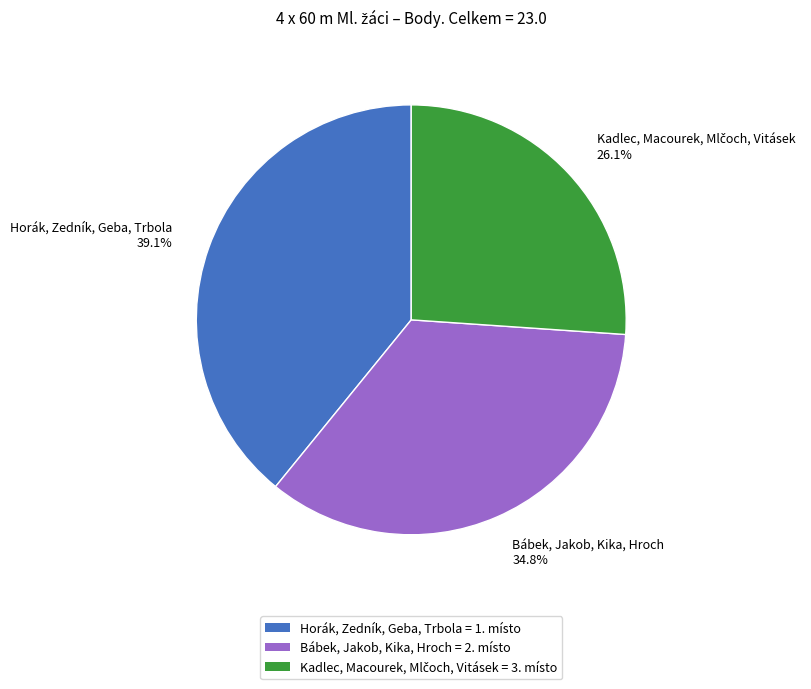

What is the largest slice in the pie chart?

Horák, Zedník, Geba, Trbola